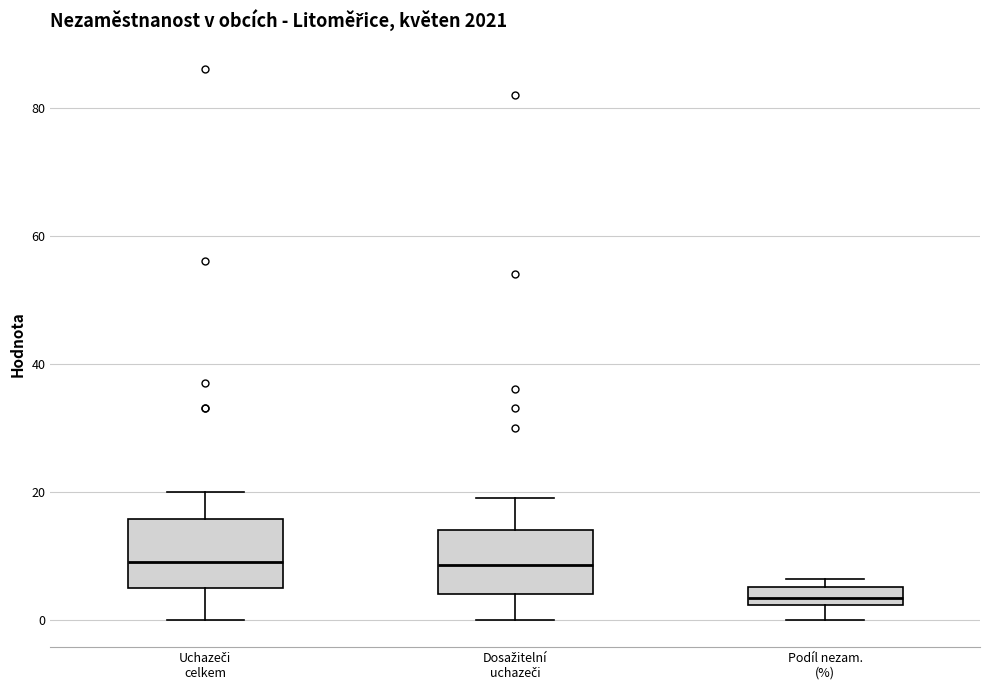

Where does the median line of the box for Podíl nezam. (%) sit on the y-axis? The values are not printed on the chart, so give them approximately, as read against the axis.

4